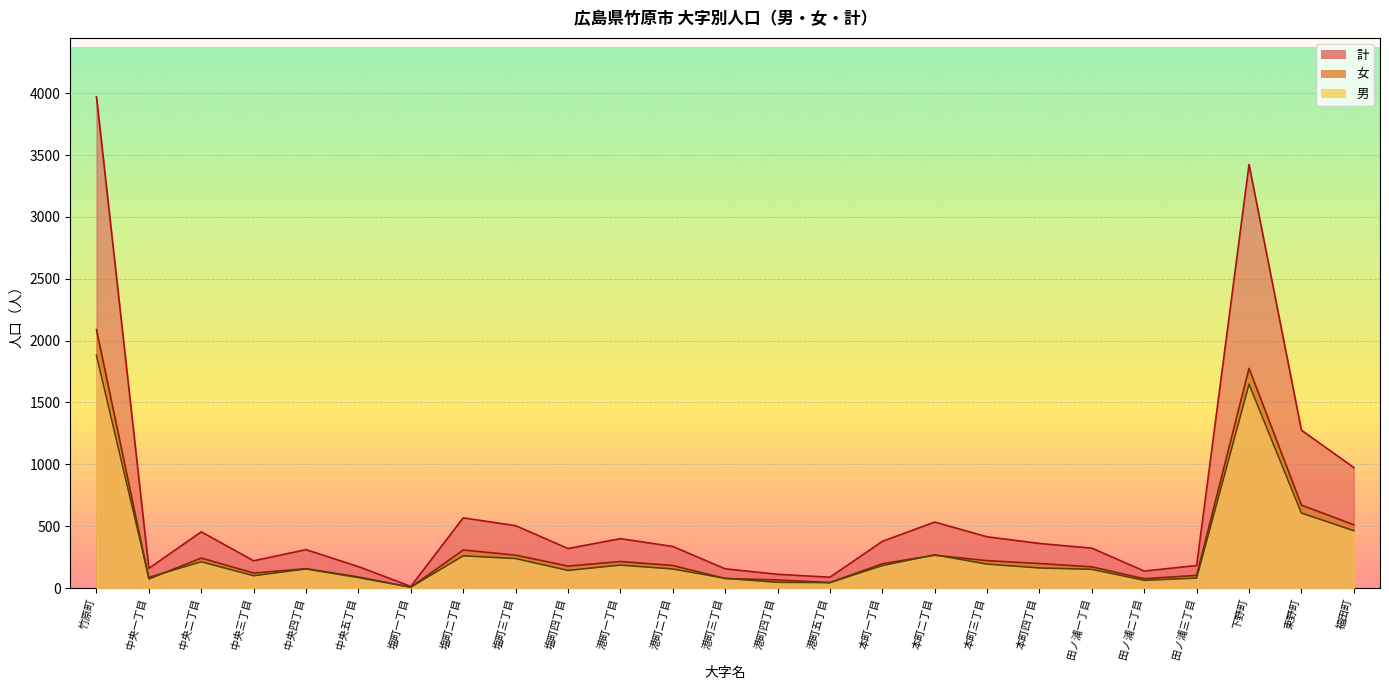

At which category does 計 reach its first local peak?

中央二丁目